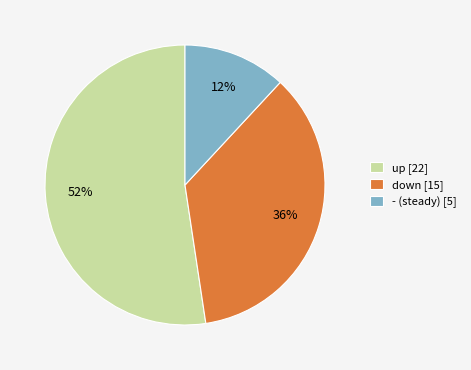

Which slice is the smallest?

-